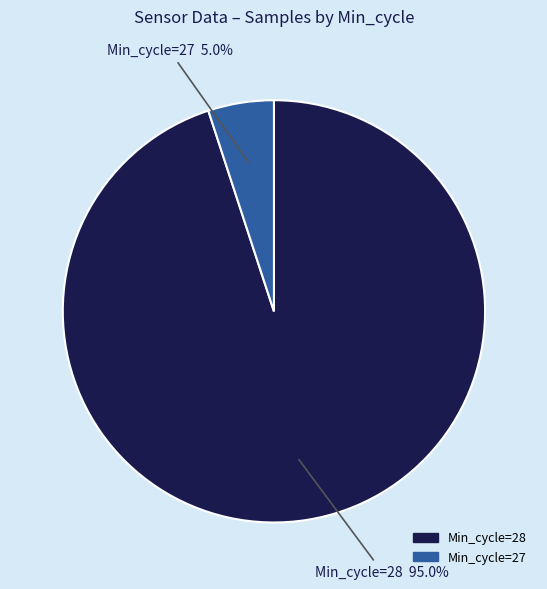

Count the number of slices in the pie.

2